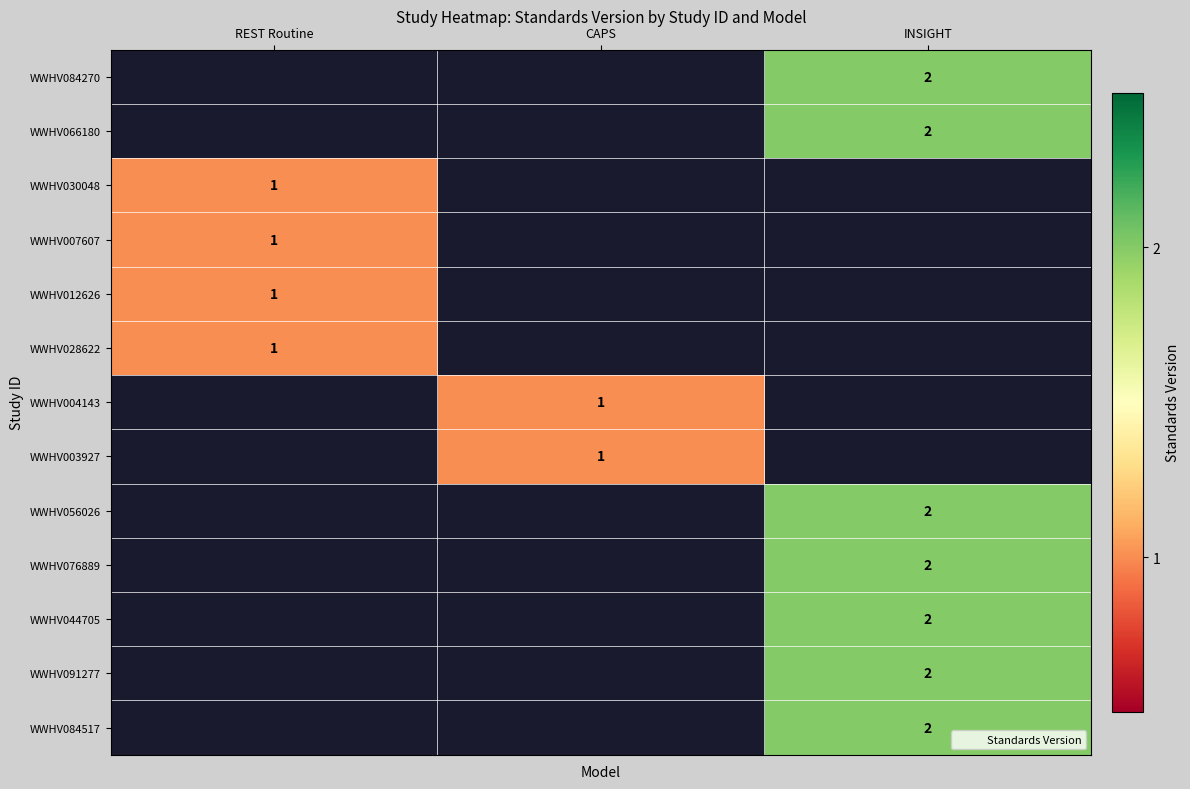

What is the maximum value shown in the chart?

2.0